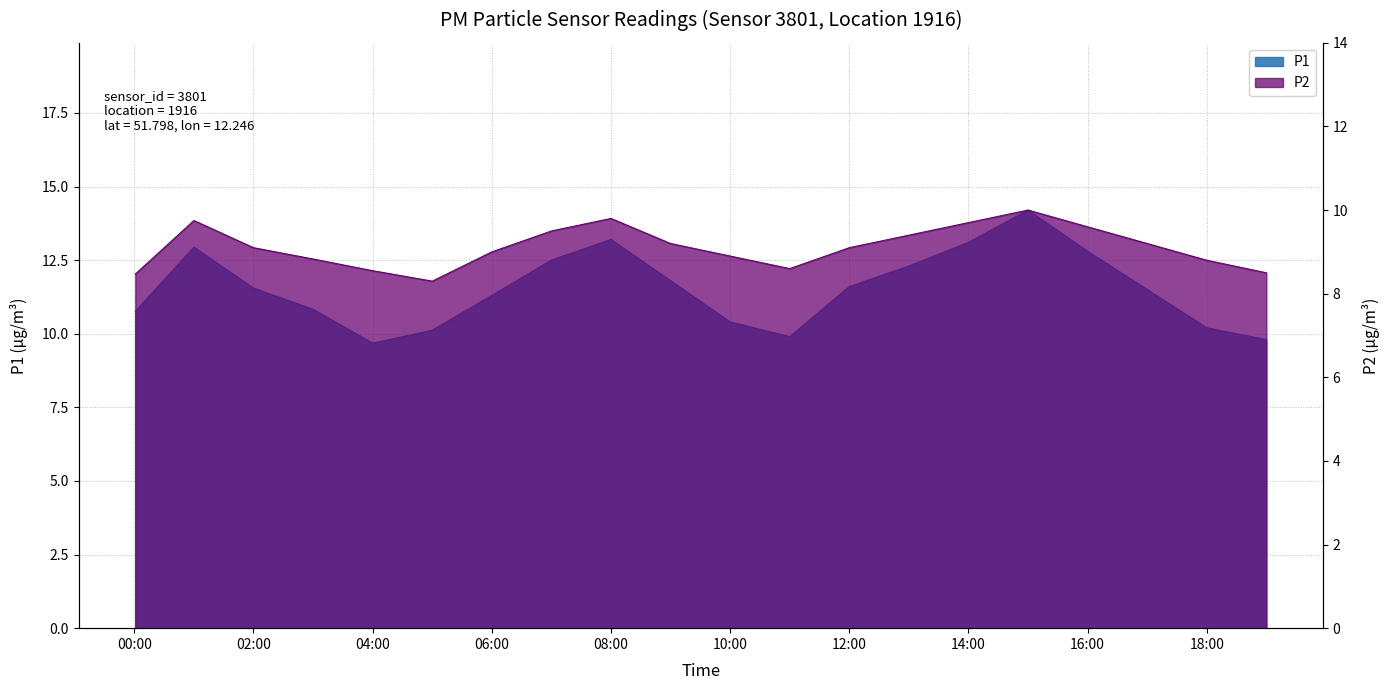

Between 01:00 and 19:00, which series saw the biggest shift?

P1